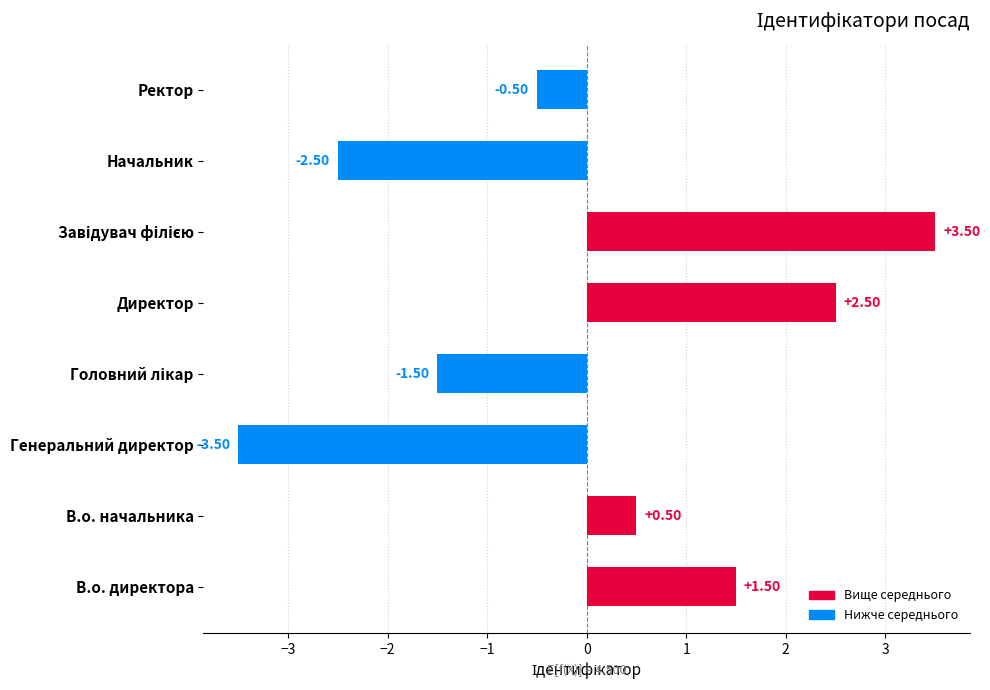

What is the change in value from В.о. директора to Директор?

+1.0